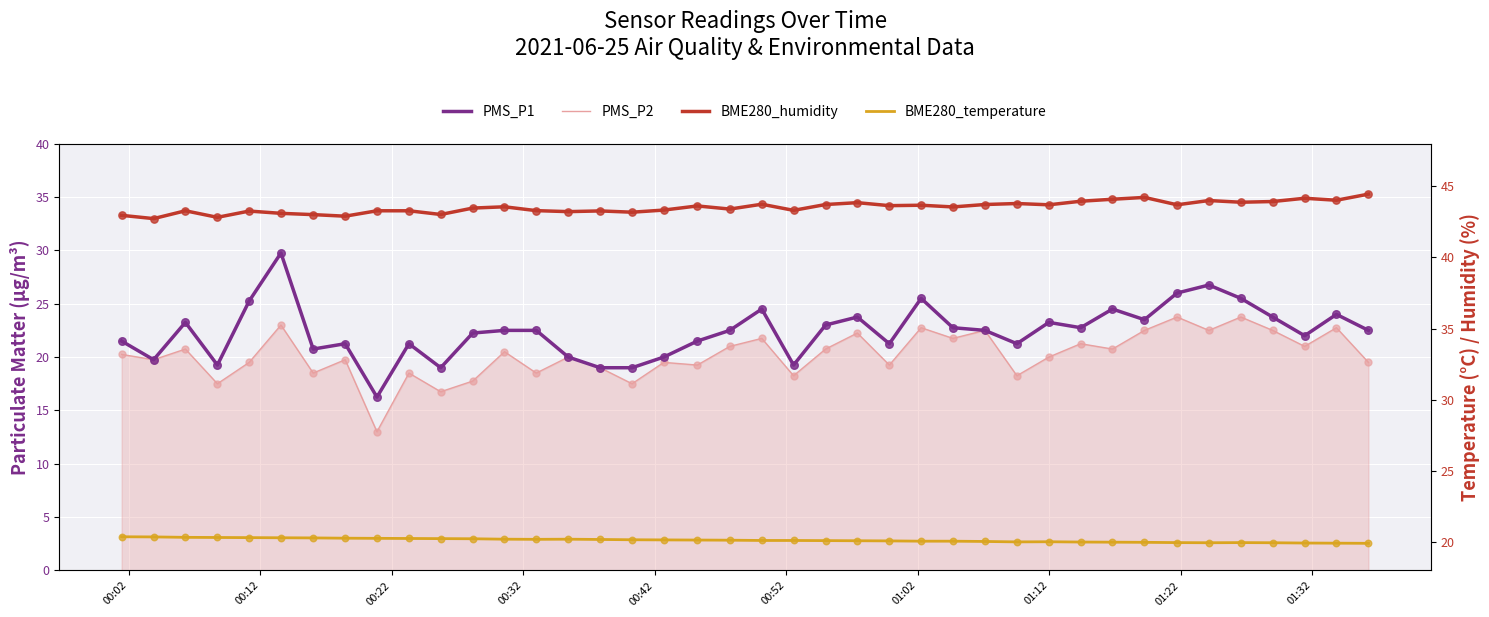

At how many categories does at least one series exceed 34?

40